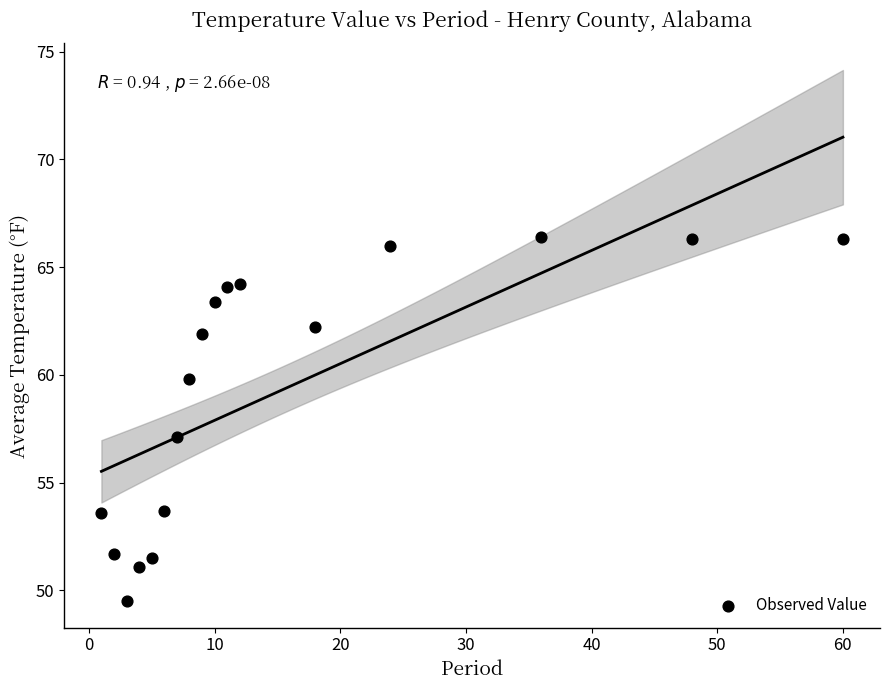

What is the range of Y values (max minus min)?

16.9